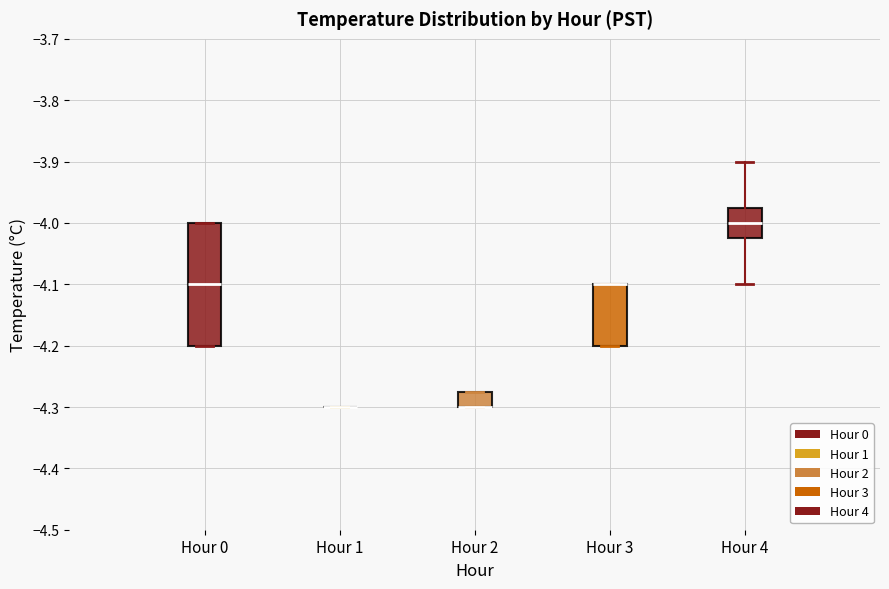

Reading left to right, transcribe this box plot: for each box, give where its median line is, the range the box spans, and where its two whiskers end, as read against the y-axis. The values are not printed on the chart, so give them approximately, as read against the axis.

Hour 0: median -4.10, box -4.20 to -4.00, whiskers -4.20 to -4.00
Hour 1: box collapsed to a line at -4.30, whiskers -4.30 to -4.30
Hour 2: median -4.30 (drawn on the box's lower edge), box -4.30 to -4.27, whiskers -4.30 to -4.27
Hour 3: median -4.10 (drawn on the box's upper edge), box -4.20 to -4.10, whiskers -4.20 to -4.10
Hour 4: median -4.00, box -4.02 to -3.97, whiskers -4.10 to -3.90